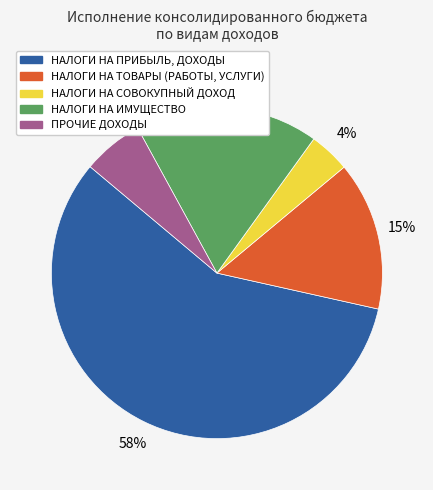

To the nearest percent, what is the average slice percentage?

20%